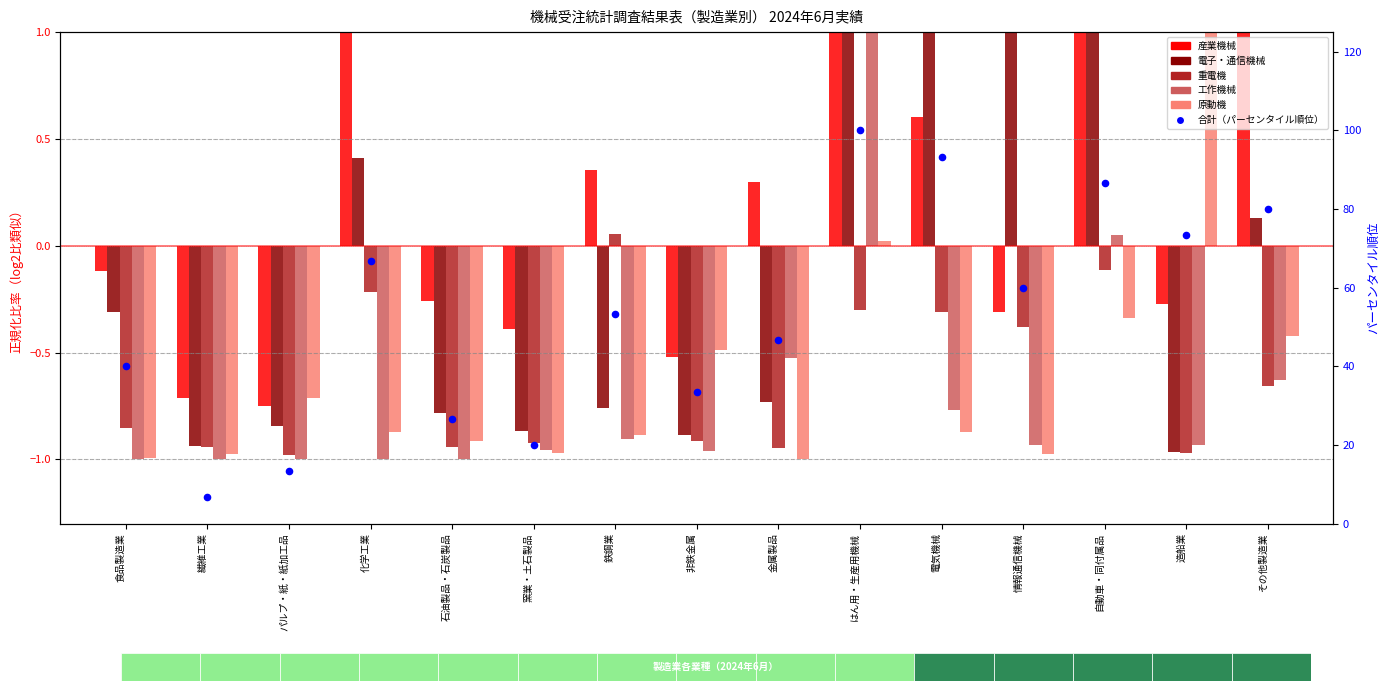

Which series reaches the maximum Y coordinate?

合計（パーセンタイル順位）